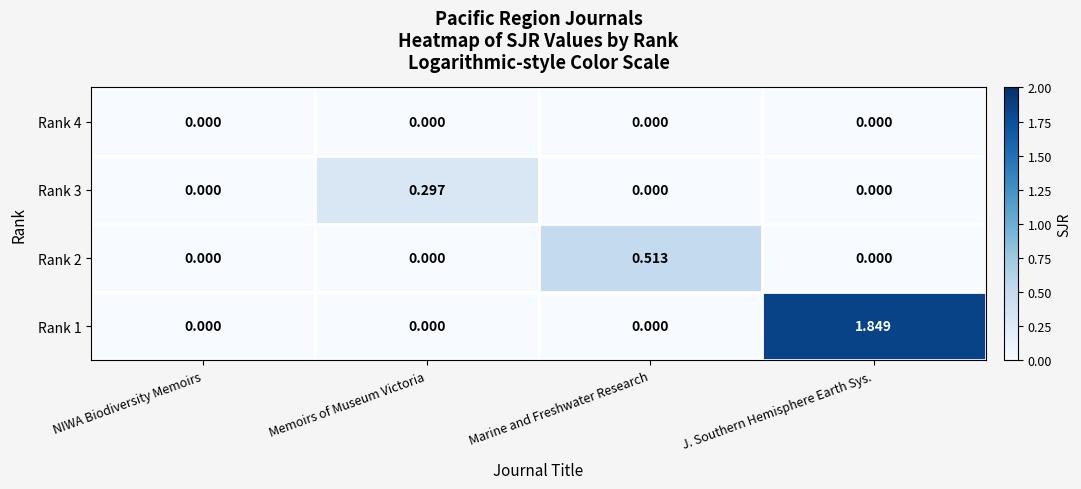

Which category has the highest value in the Rank 1 series?

J. Southern Hemisphere Earth Sys.